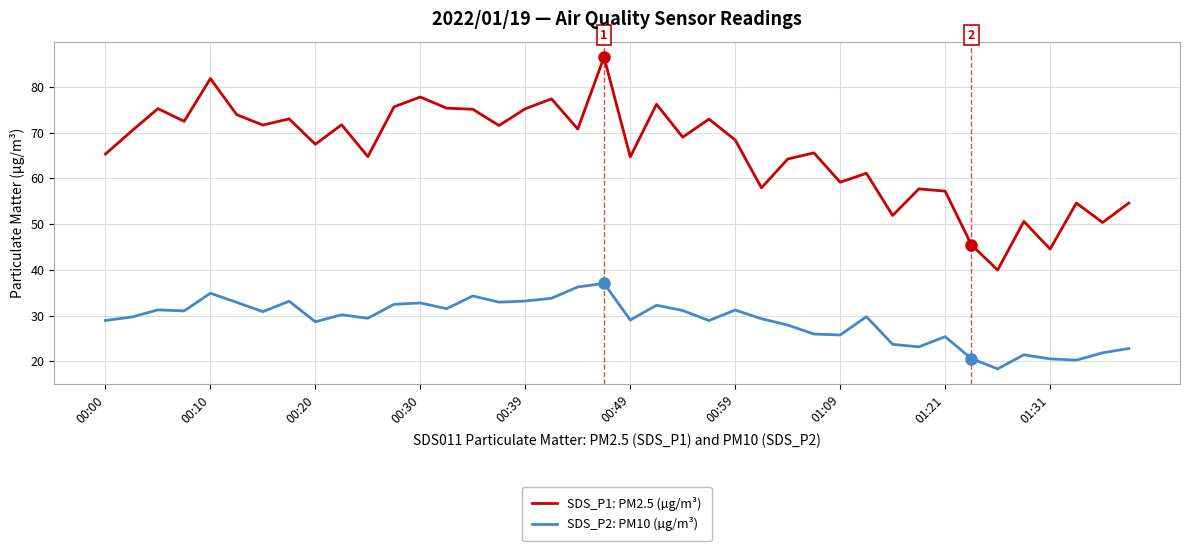

What are all the series names shown in the legend?

SDS_P1: PM2.5 (µg/m³), SDS_P2: PM10 (µg/m³)